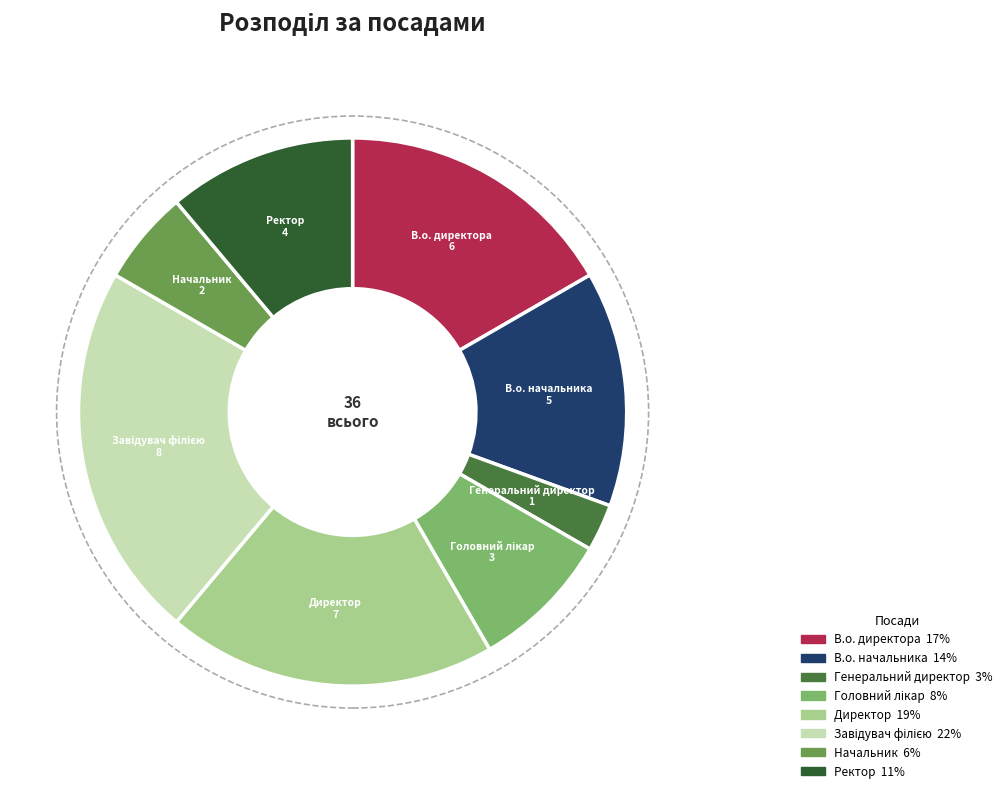

Which slice is the smallest?

Генеральний директор